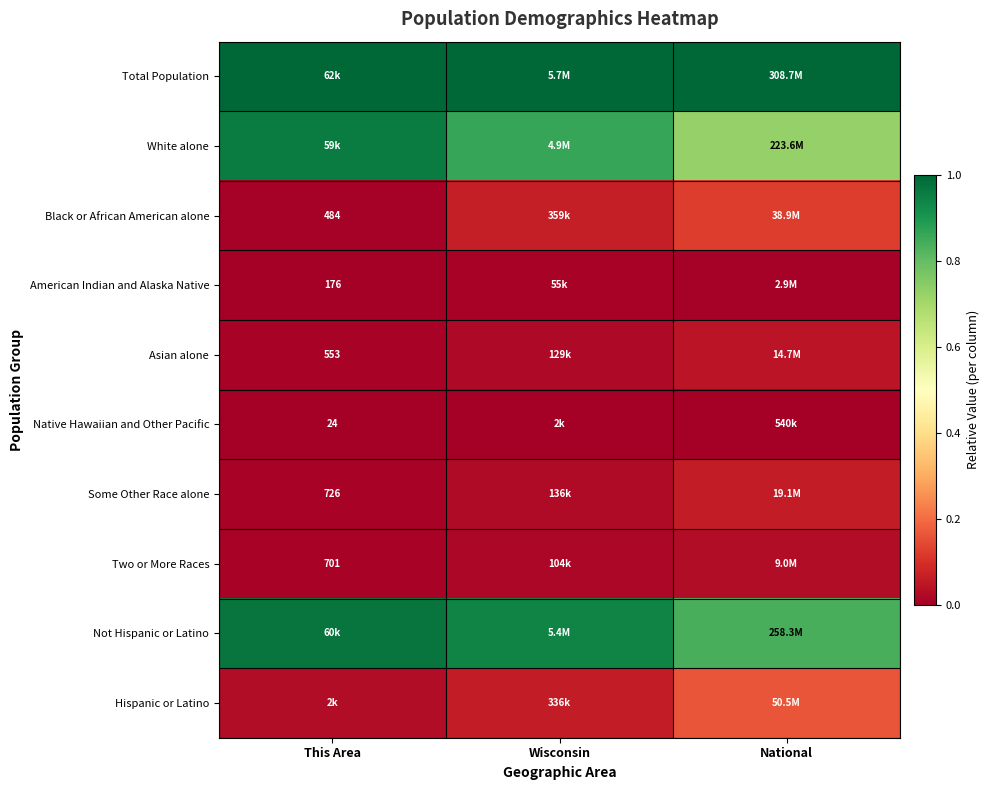

At how many categories does at least one series exceed 0?

3